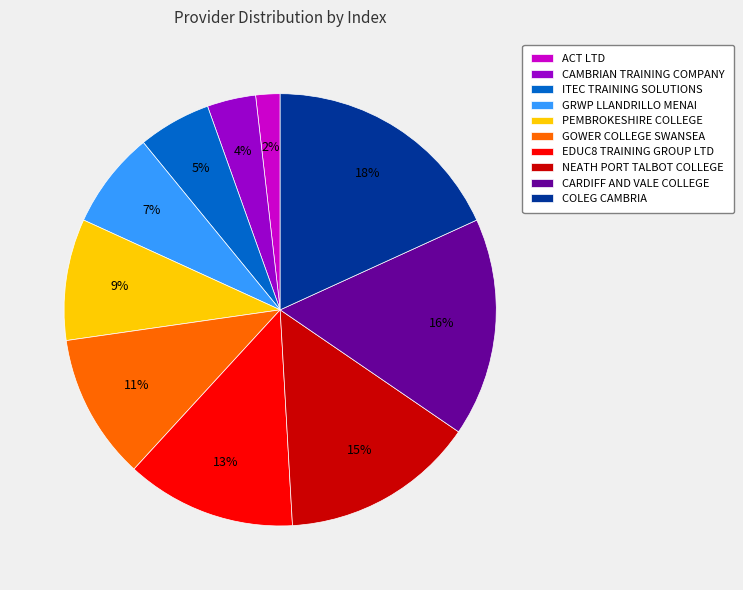

Count the number of slices in the pie.

10